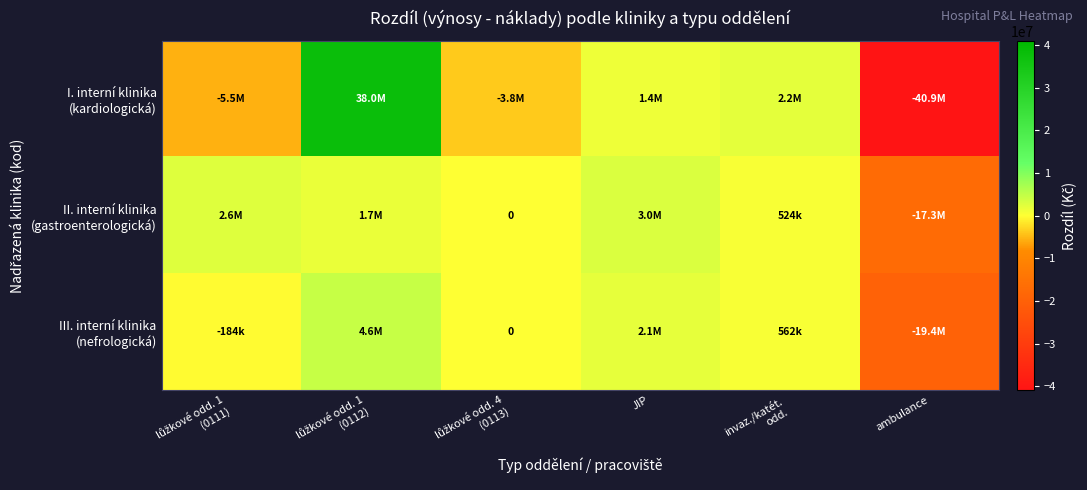

Which series changed the most between invaz./katét. odd. and ambulance?

I. interní klinika (kardiologická)